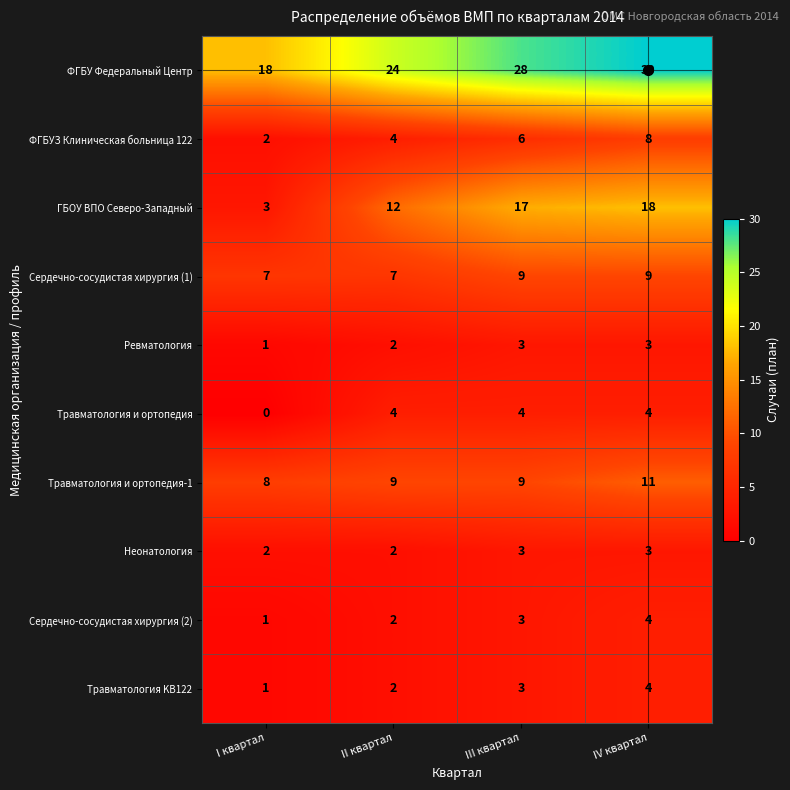

How many data points does each series have?

4